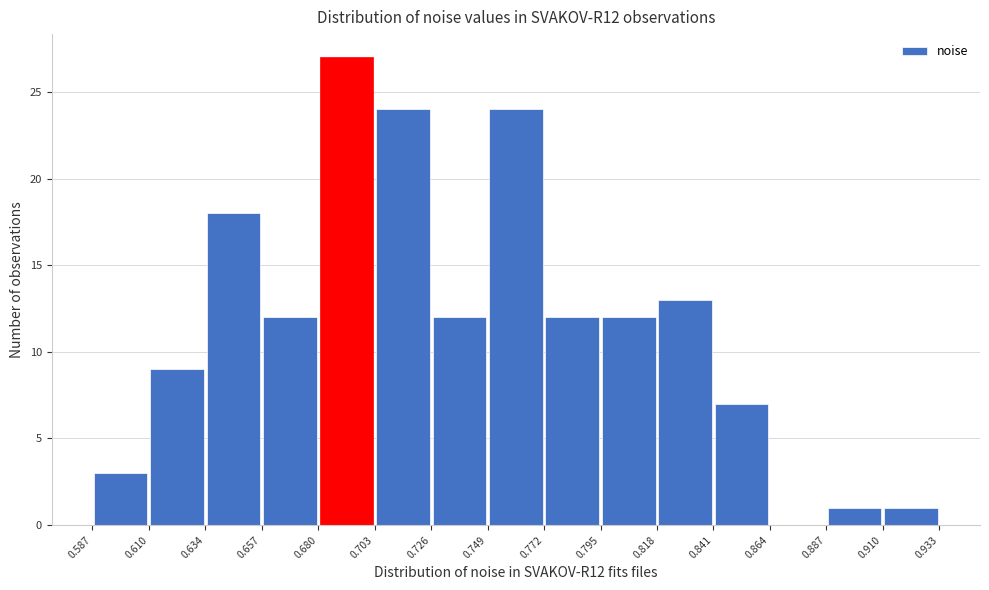

Reading left to right, list every bar in this chart as the range it spans on the x-axis followed by its height. The values are not printed on the chart, so give them approximately, as read against the axis.

0.587 to 0.610: 3
0.610 to 0.634: 9
0.634 to 0.657: 18
0.657 to 0.680: 12
0.680 to 0.703: 27
0.703 to 0.726: 24
0.726 to 0.749: 12
0.749 to 0.772: 24
0.772 to 0.795: 12
0.795 to 0.818: 12
0.818 to 0.841: 13
0.841 to 0.864: 7
0.864 to 0.887: 0
0.887 to 0.910: 1
0.910 to 0.933: 1